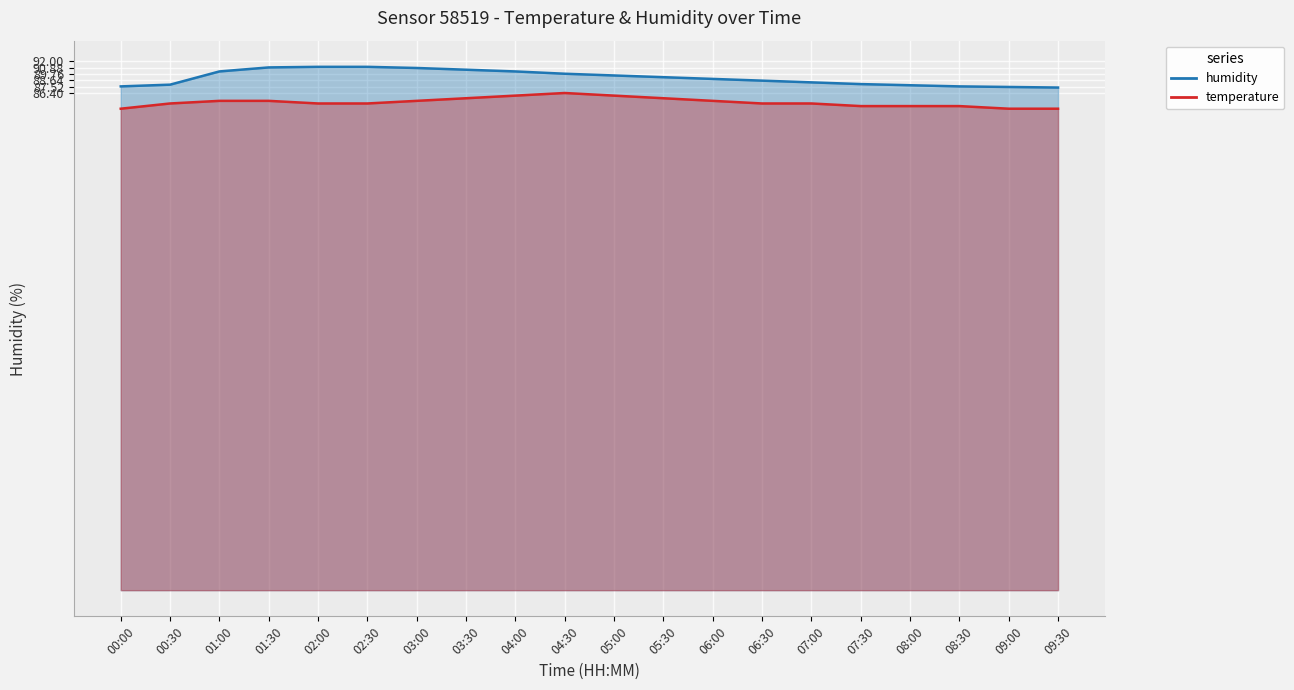

Reading left to right, what are all the values shown in this chart?

humidity: 00:00=87.6	00:30=87.9	01:00=90.2	01:30=90.9	02:00=91.0	02:30=91.0	03:00=90.8	03:30=90.5	04:00=90.2	04:30=89.8	05:00=89.5	05:30=89.2	06:00=88.9	06:30=88.6	07:00=88.3	07:30=88.0	08:00=87.8	08:30=87.6	09:00=87.5	09:30=87.4
temperature: 00:00=83.7	00:30=84.6	01:00=85.1	01:30=85.1	02:00=84.6	02:30=84.6	03:00=85.1	03:30=85.5	04:00=86.0	04:30=86.5	05:00=86.0	05:30=85.5	06:00=85.1	06:30=84.6	07:00=84.6	07:30=84.2	08:00=84.2	08:30=84.2	09:00=83.7	09:30=83.7